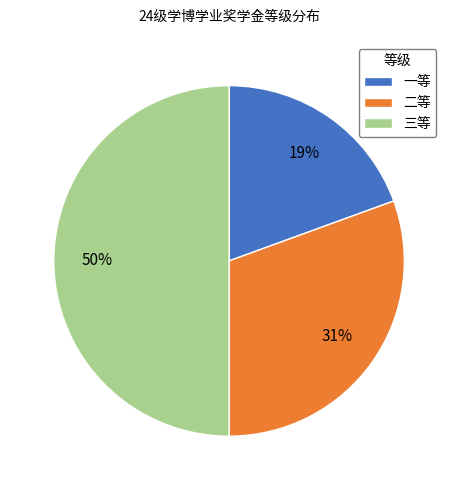

Combined, do 三等 and 一等 account for over 50%?

Yes